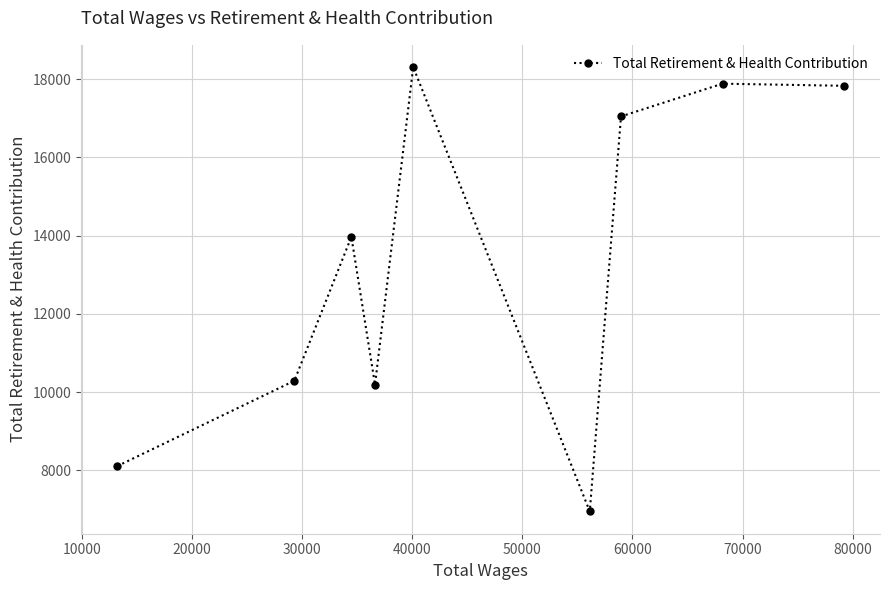

What is the value of the 3rd point from the left?

13969